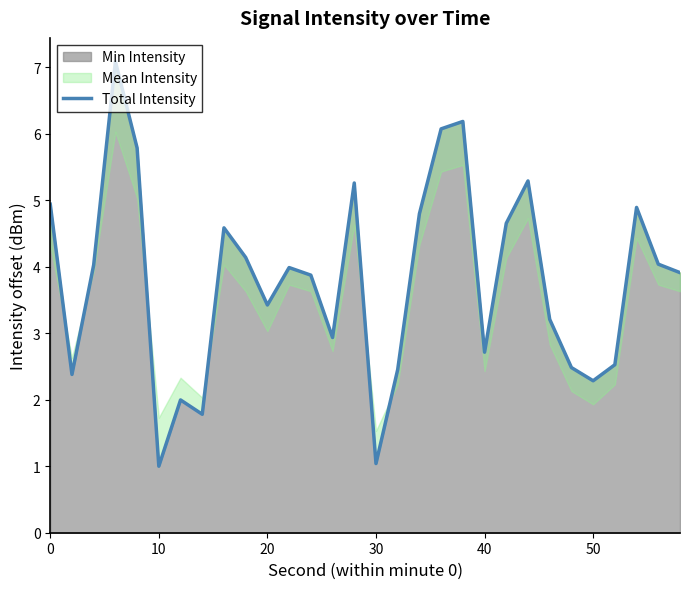

True or false: Min Intensity has a value of 4.8 at 40.

False